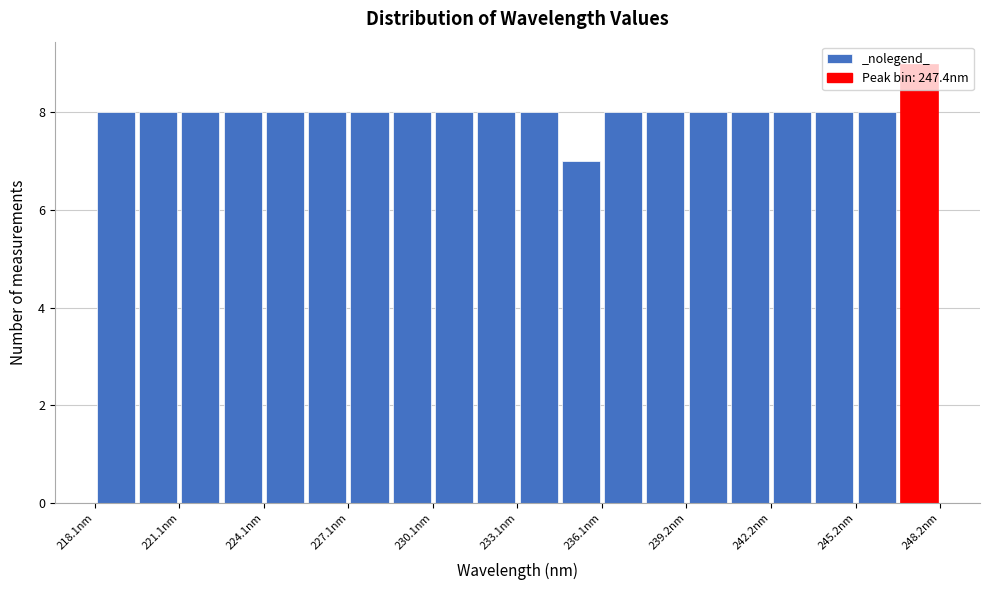

Around what value on the x-axis is the tallest bar? Give the approximate position of its centre, as read against the axis.

247.5